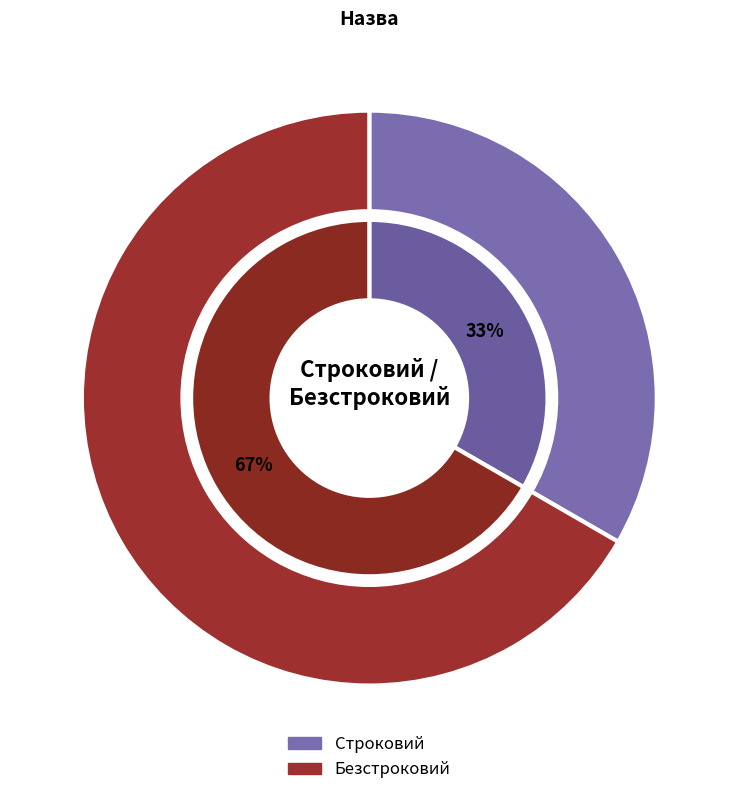

Is it true that Безстроковий is 79% of the pie?

False